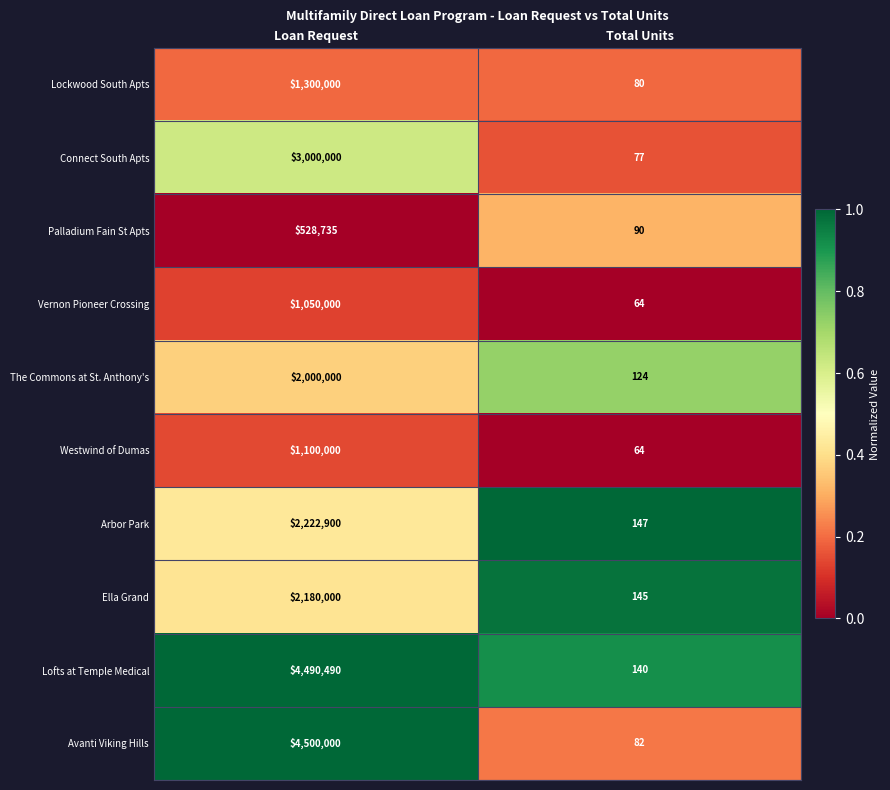

What is the difference between the highest and lowest values at Total Units?

83